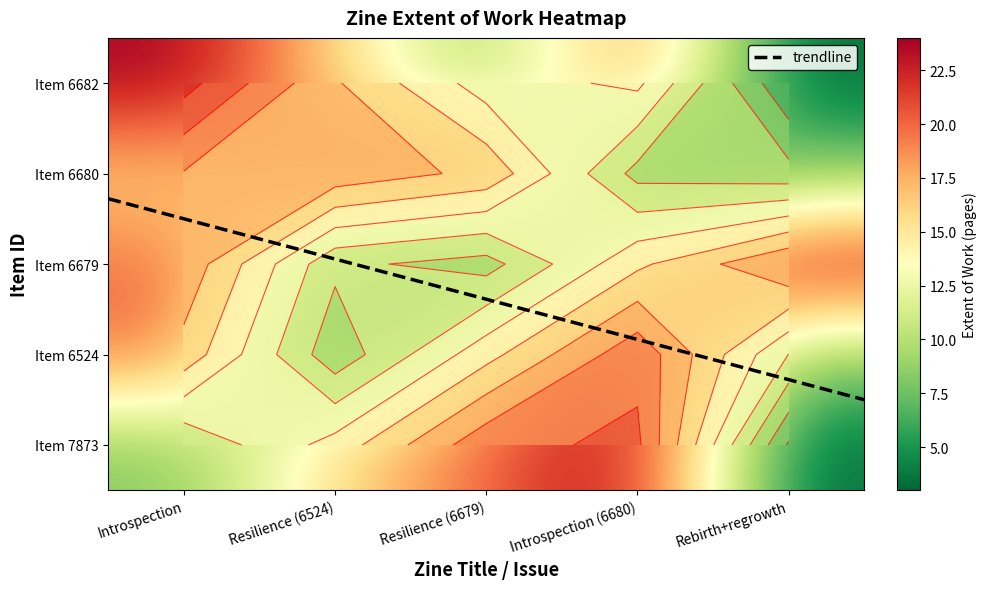

What is the minimum value for 7873?

3